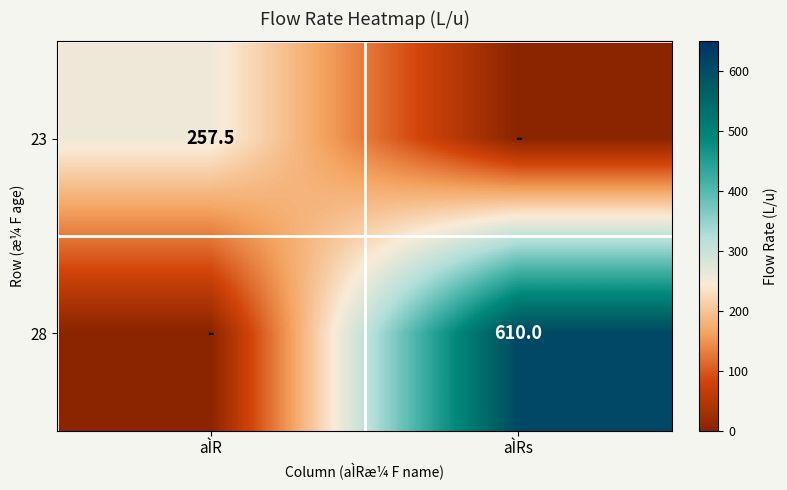

True or false: 23 has a value of 257.5 at aÌR.

True